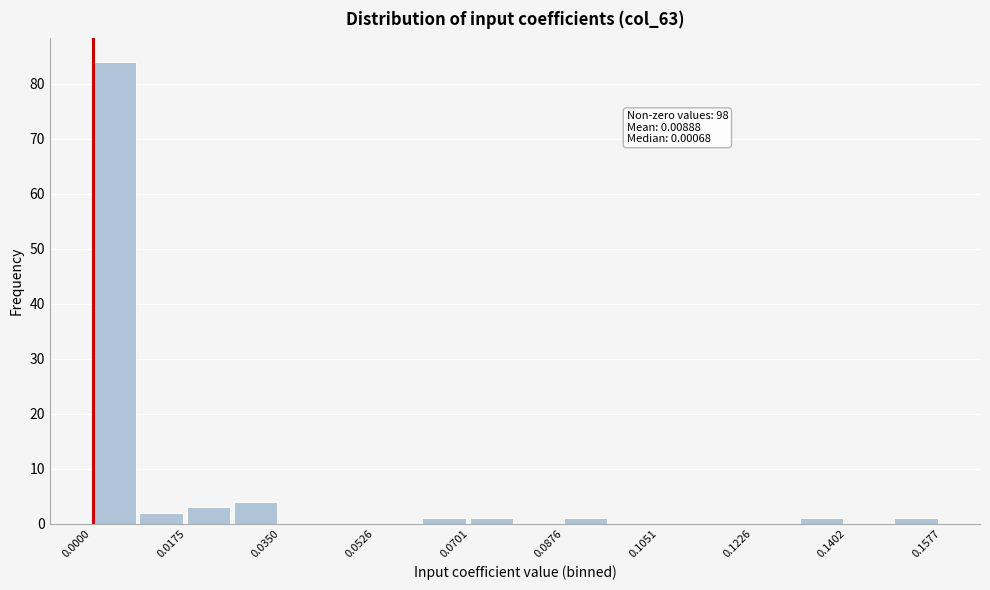

Which range on the x-axis has the tallest bar?

0.000 to 0.008